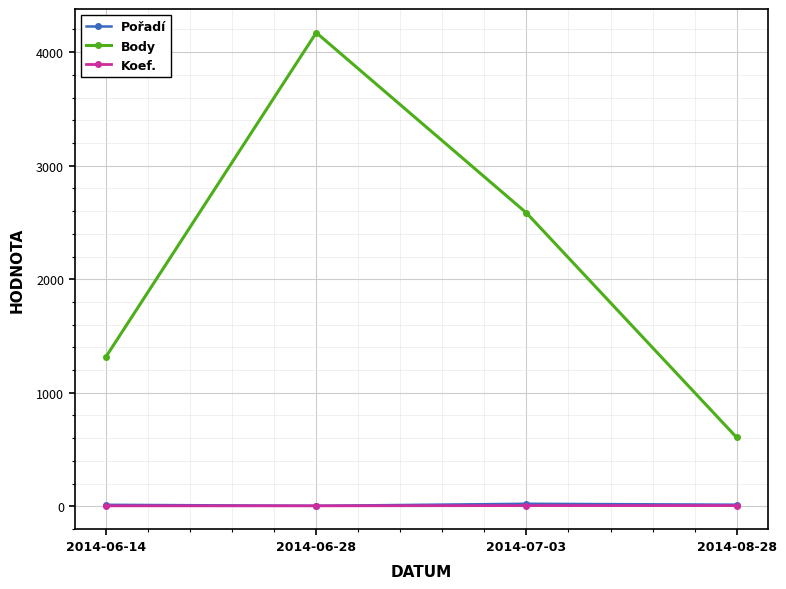

What is the difference between the second highest and second lowest values in the Pořadí series?

1